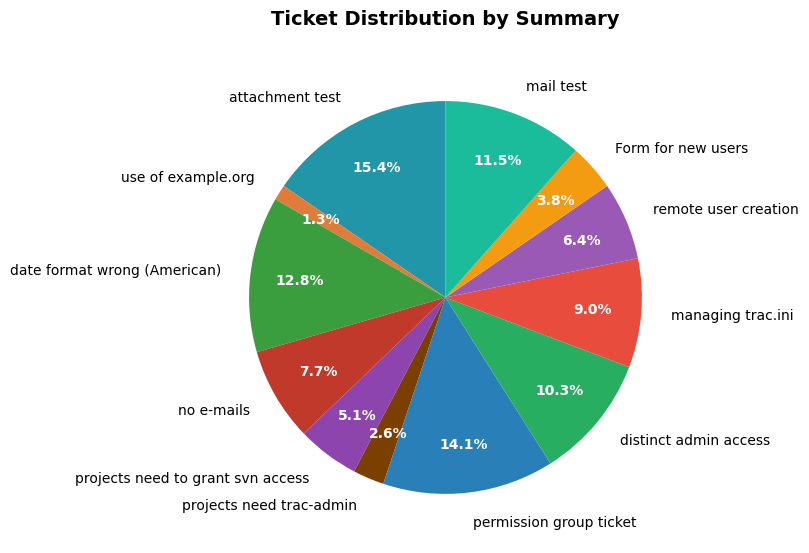

What percentage do permission group ticket and attachment test together represent?

29.5%